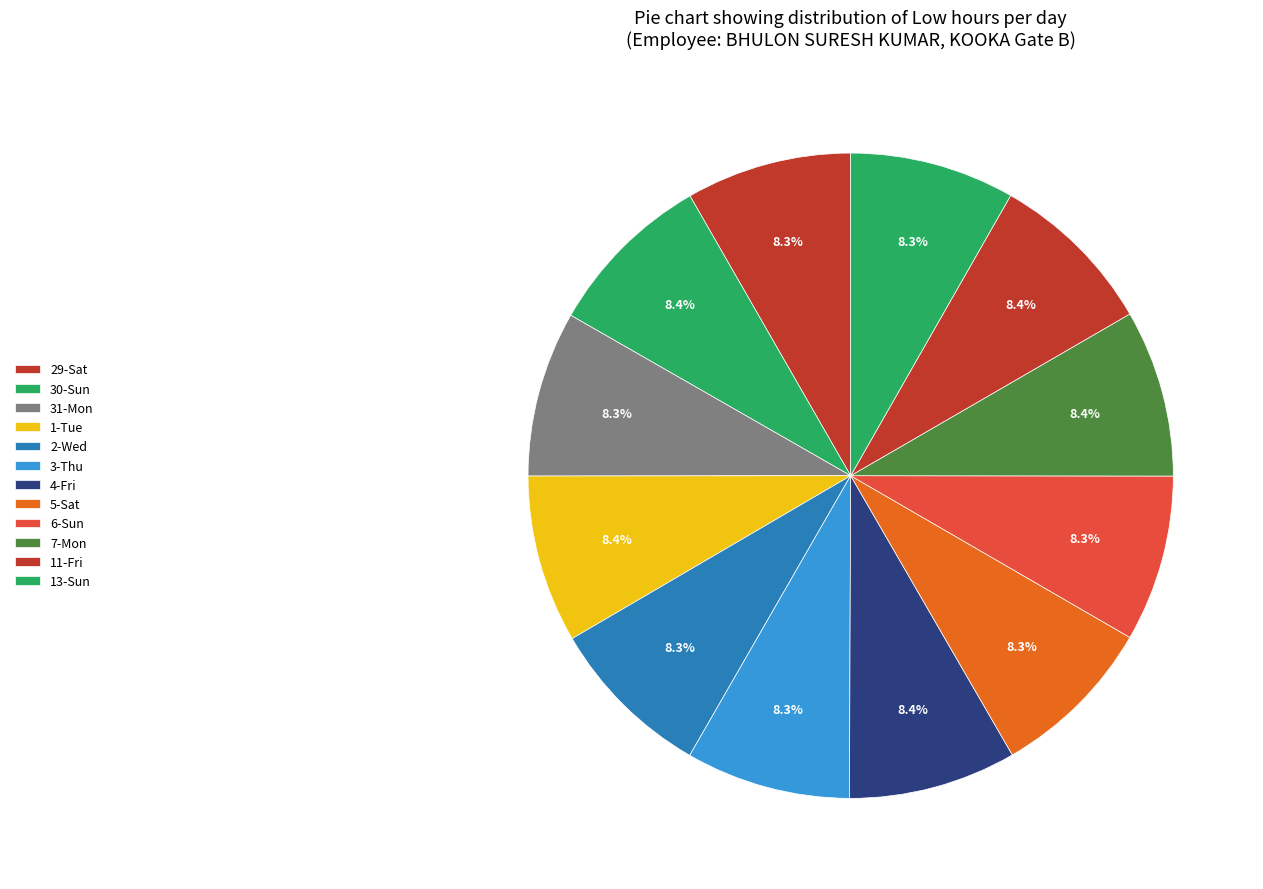

How many segments does this pie chart have?

12